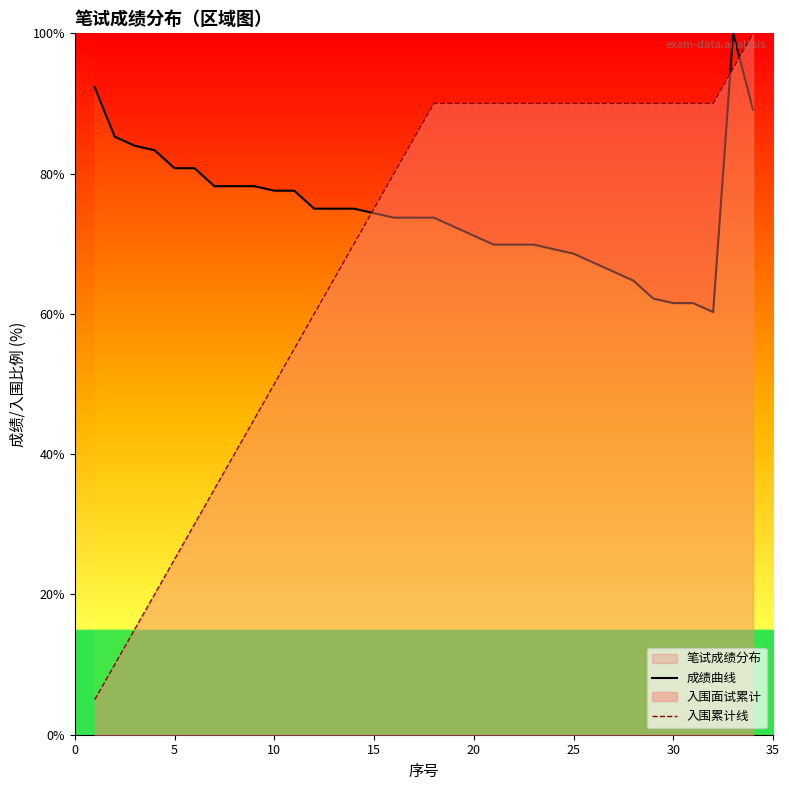

At which label is 入围累计线 closest to 52?

10